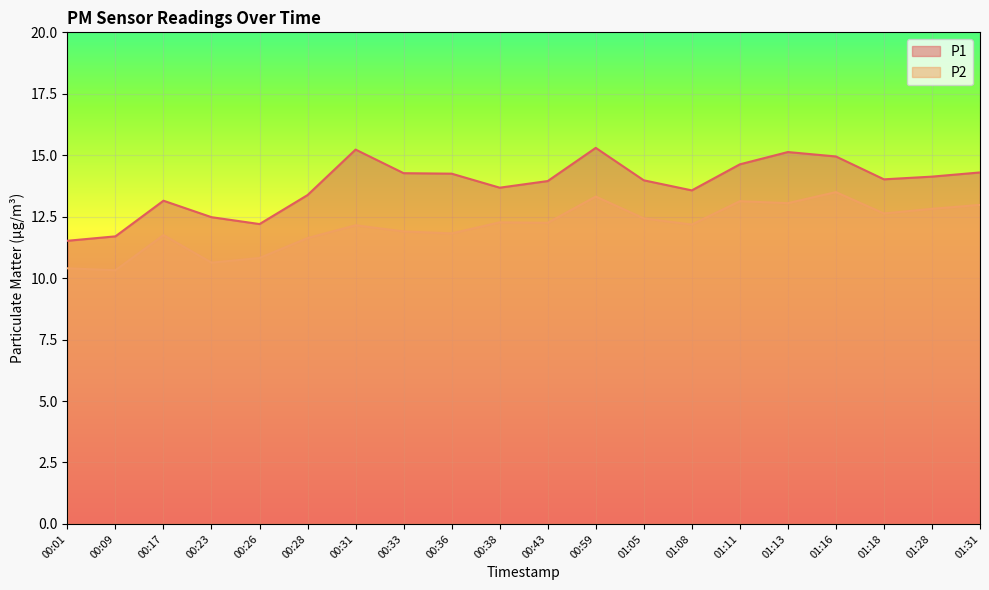

What is the label of the 19th point from the right?

00:09